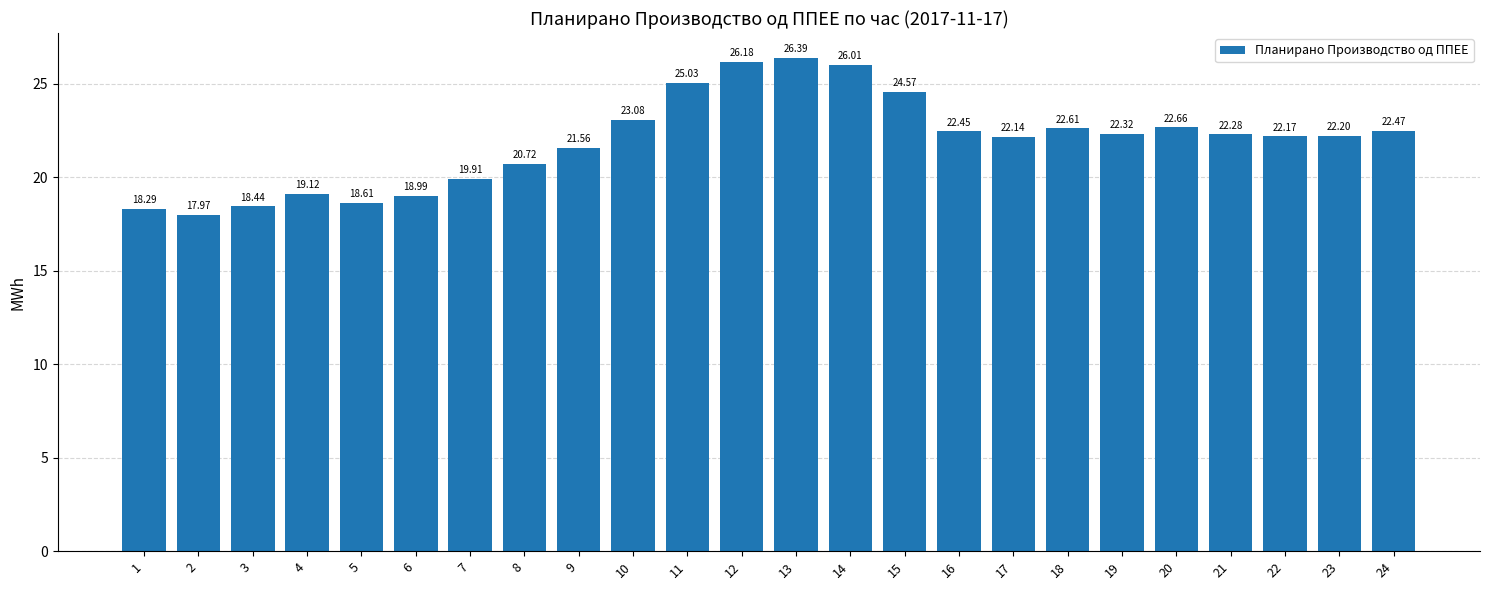

What value does the data have at 2?

18.0